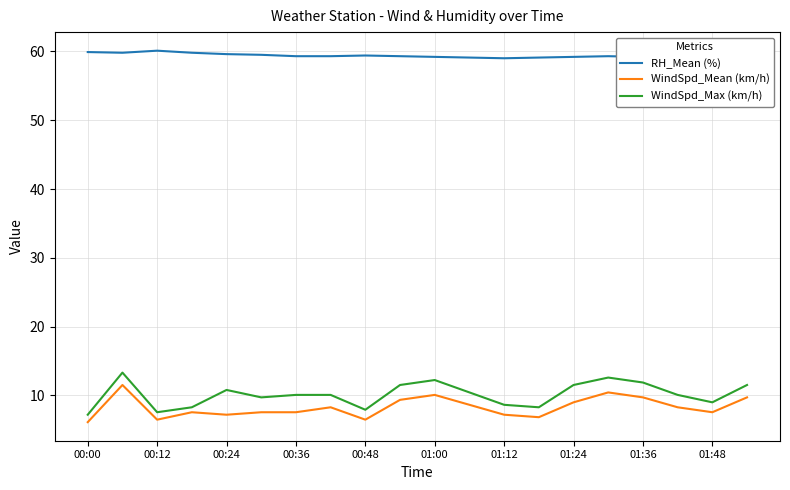

Which series has the widest spread of values?

WindSpd_Max (km/h)